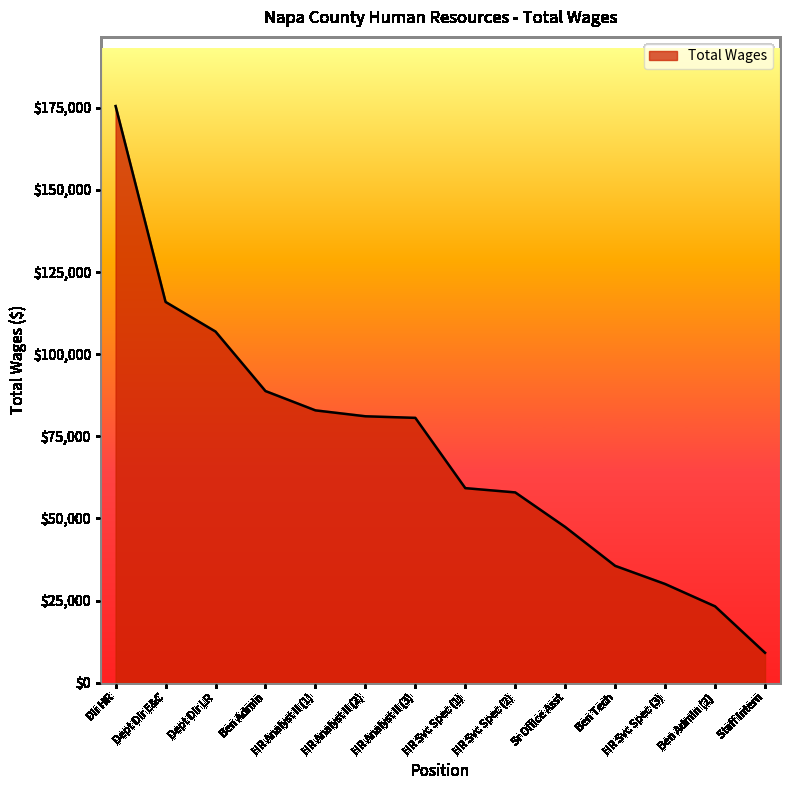

Is it true that the value at HR Analyst II (1) is 82885?

True